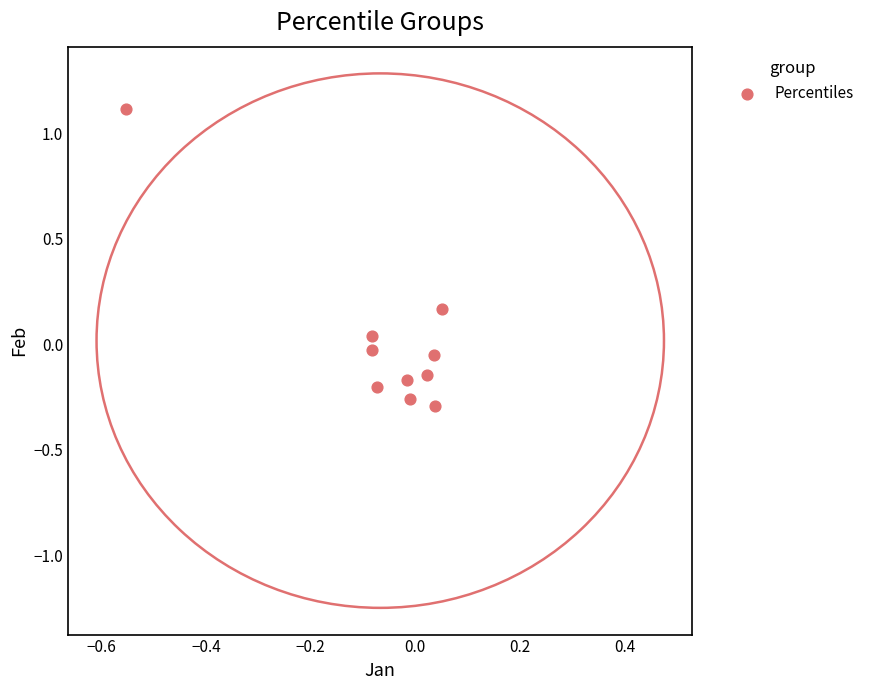

What is the range of X values (max minus min)?

0.6